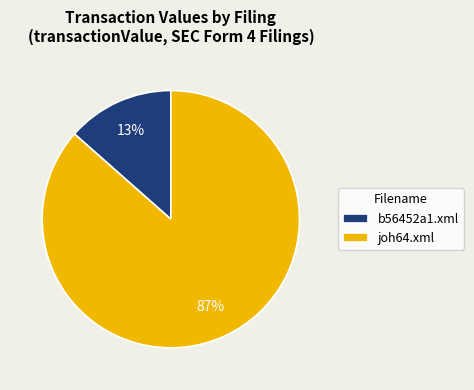

How many segments does this pie chart have?

2